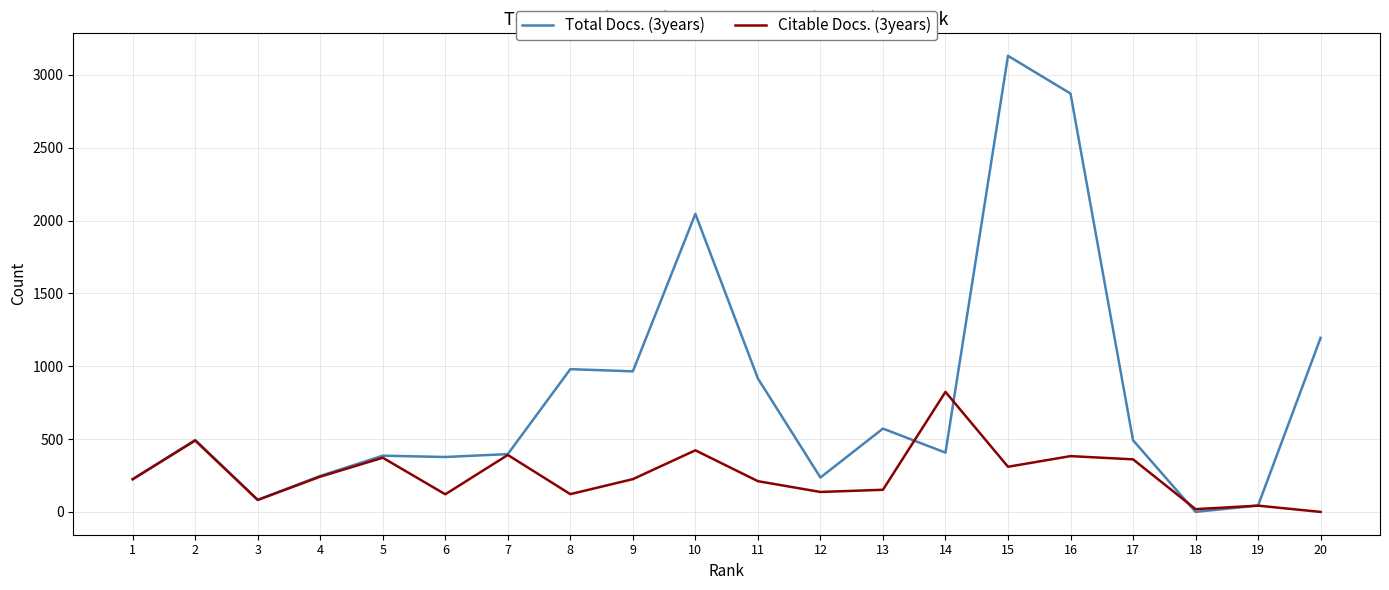

Which series has the largest range (max minus min)?

Total Docs. (3years)